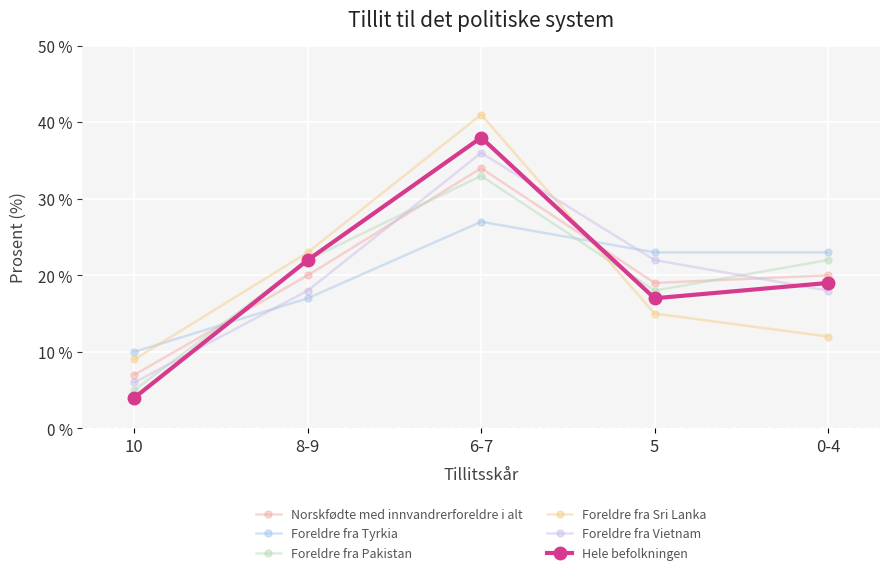

What is the total value across all series at 5?

114